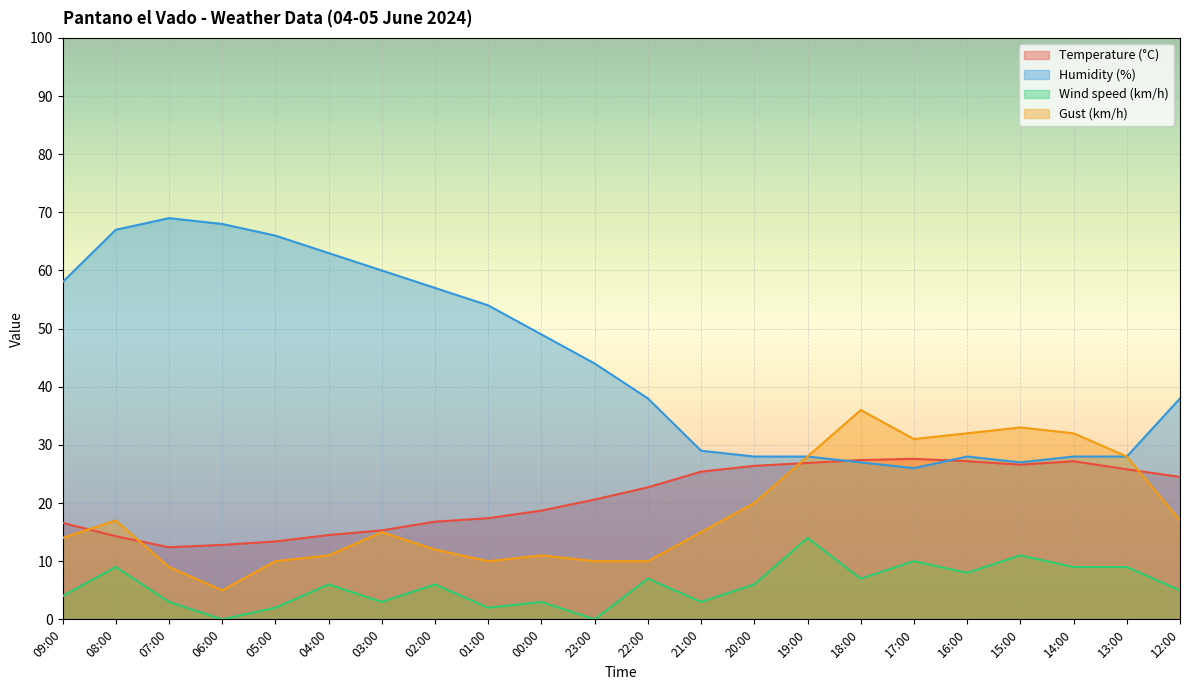

At which category is the sum across all series the highest?

08:00